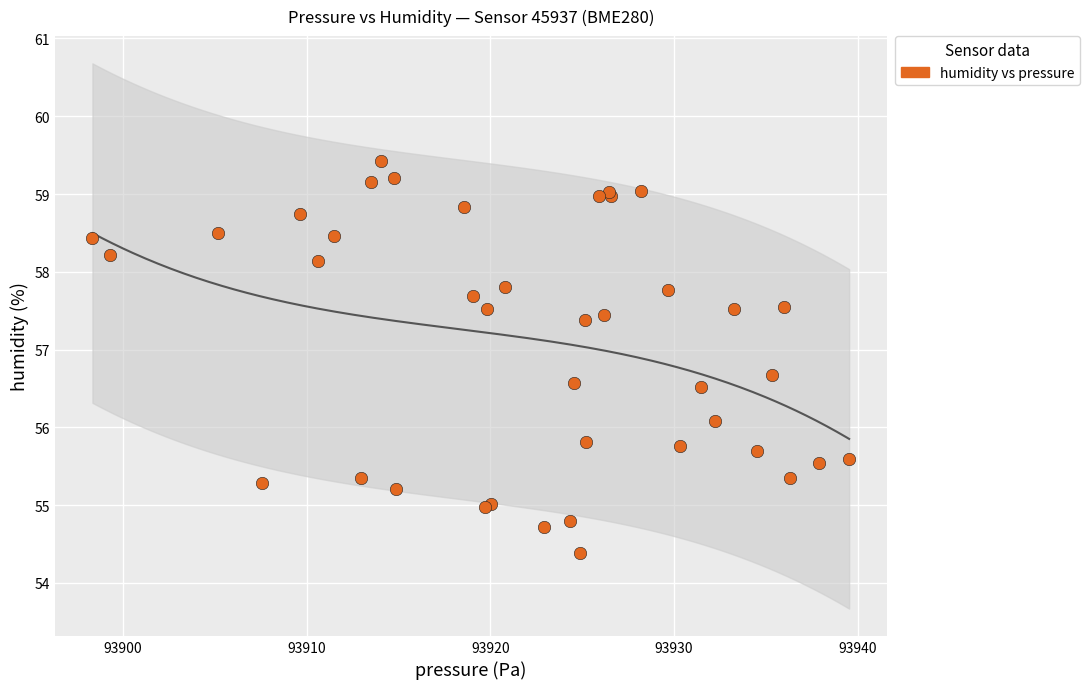

What Y value in the scatter plot is closest to 56?

56.1